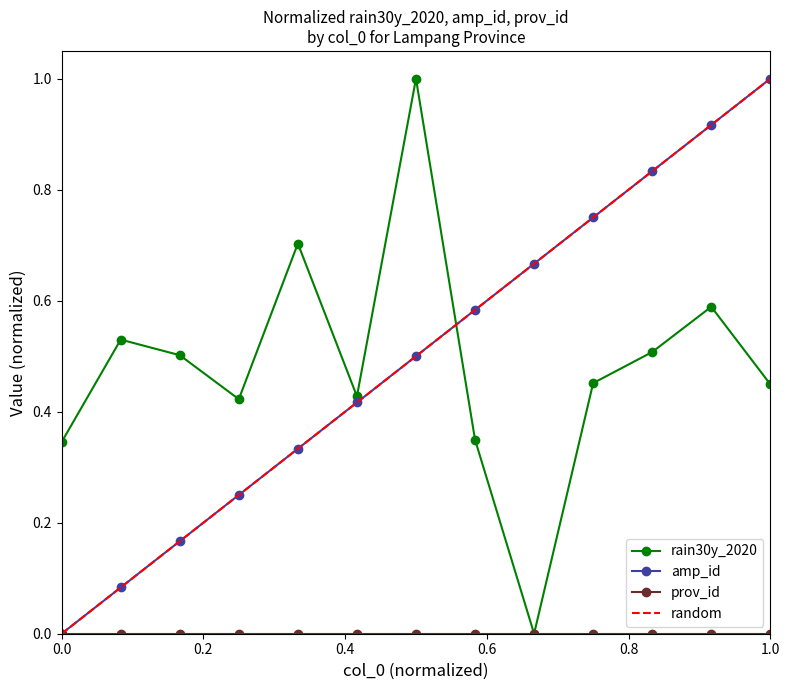

In rain30y_2020, how many points are lower than both neighbors (excluding endpoints)?

3